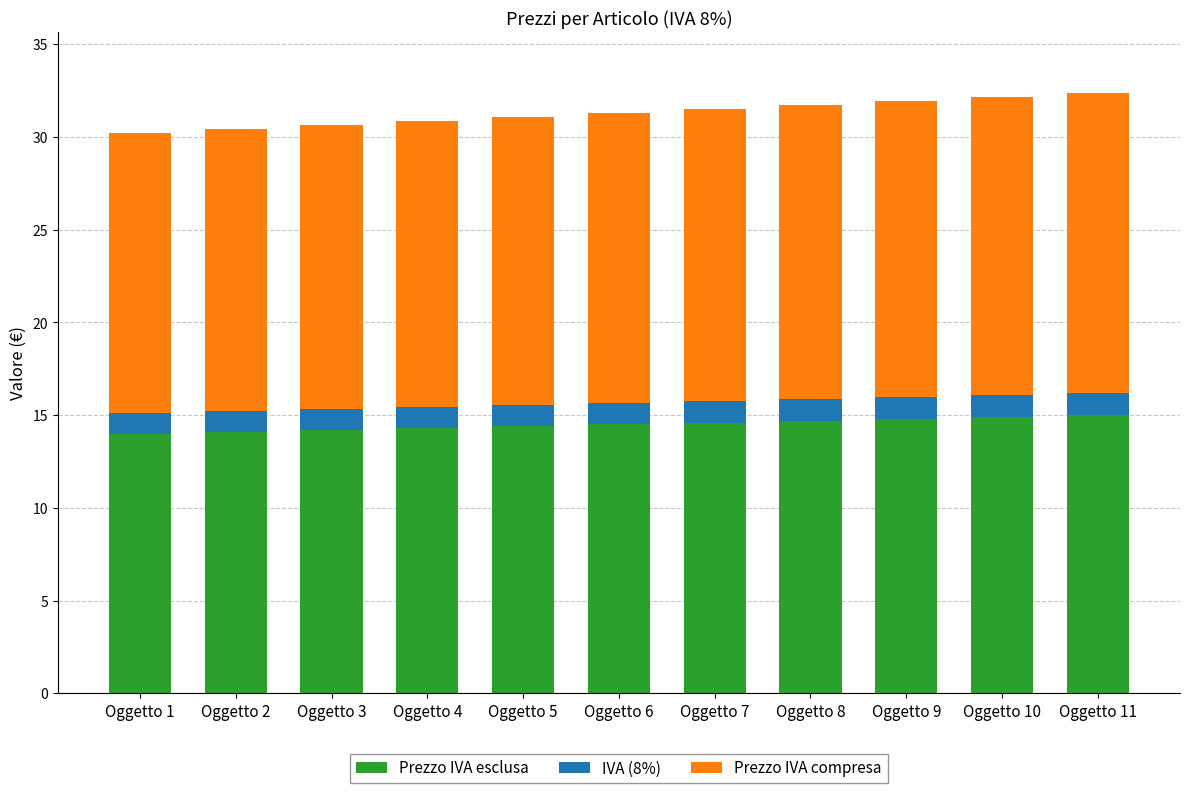

What are all the series names shown in the legend?

Prezzo IVA esclusa, IVA (8%), Prezzo IVA compresa